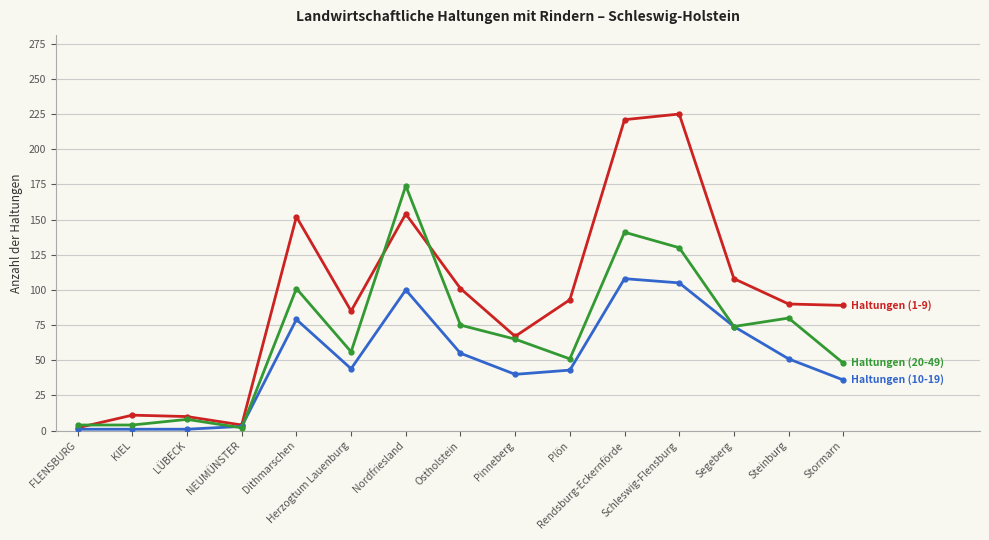

What is the greatest value displayed?

225